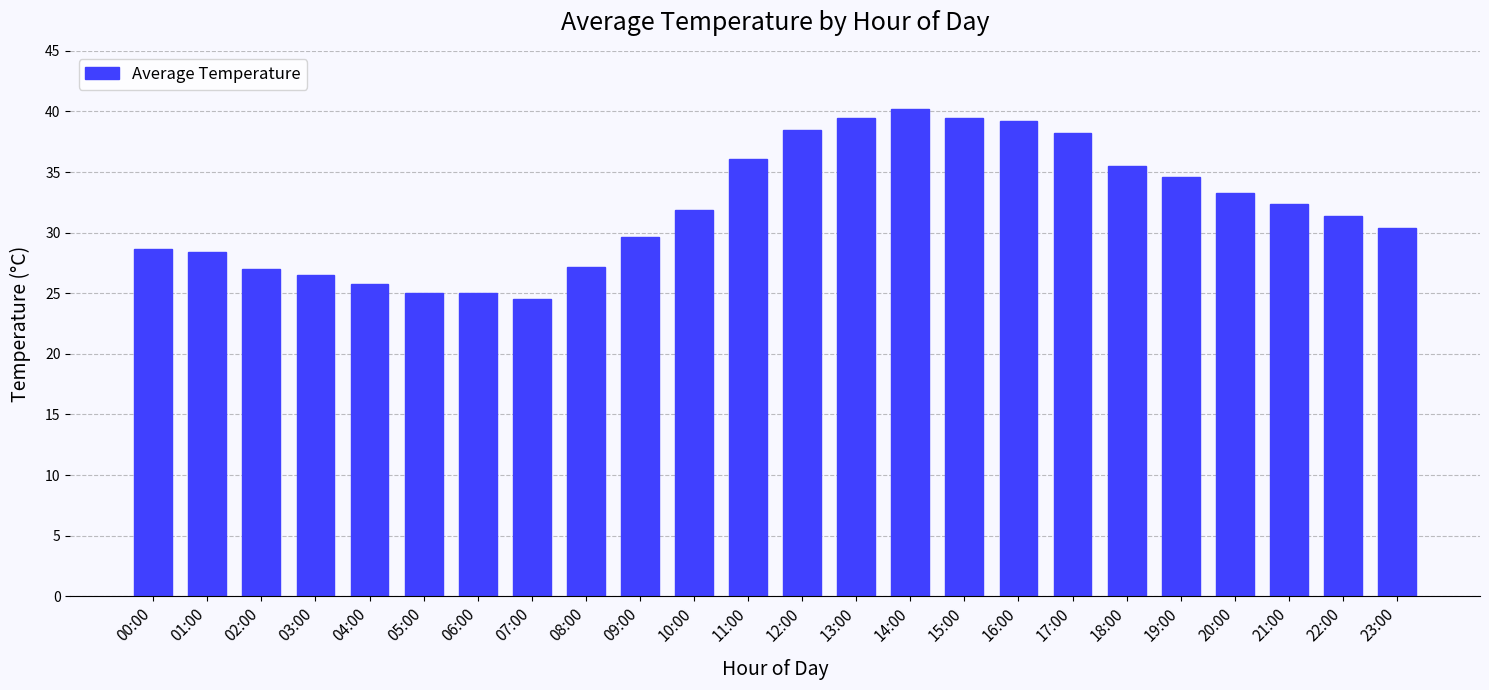

What position from the left is 19:00?

20